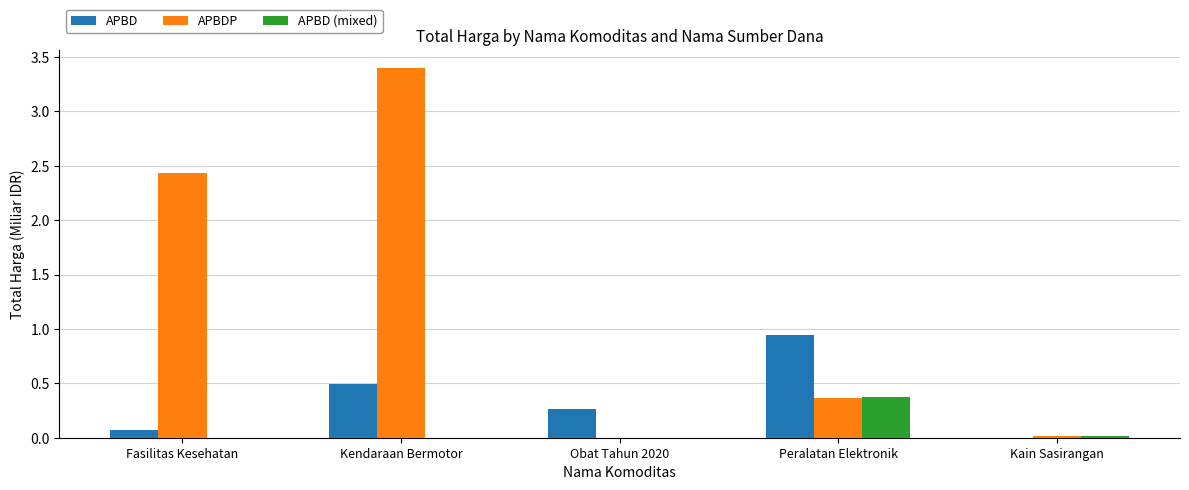

Which series changed the most between Fasilitas Kesehatan and Kain Sasirangan?

APBDP